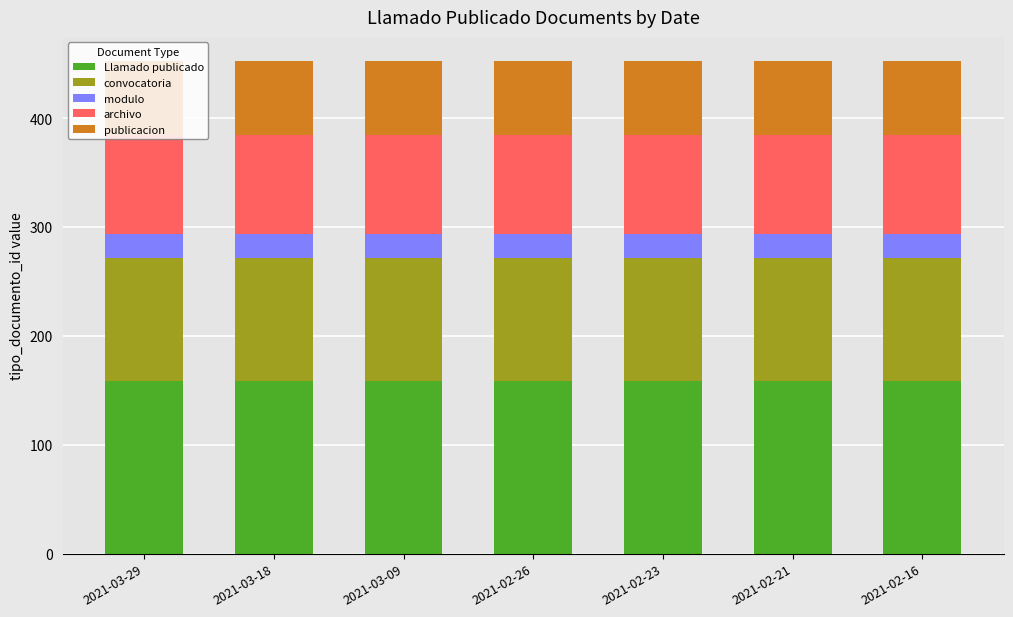

What is the maximum value for Llamado publicado?

158.2